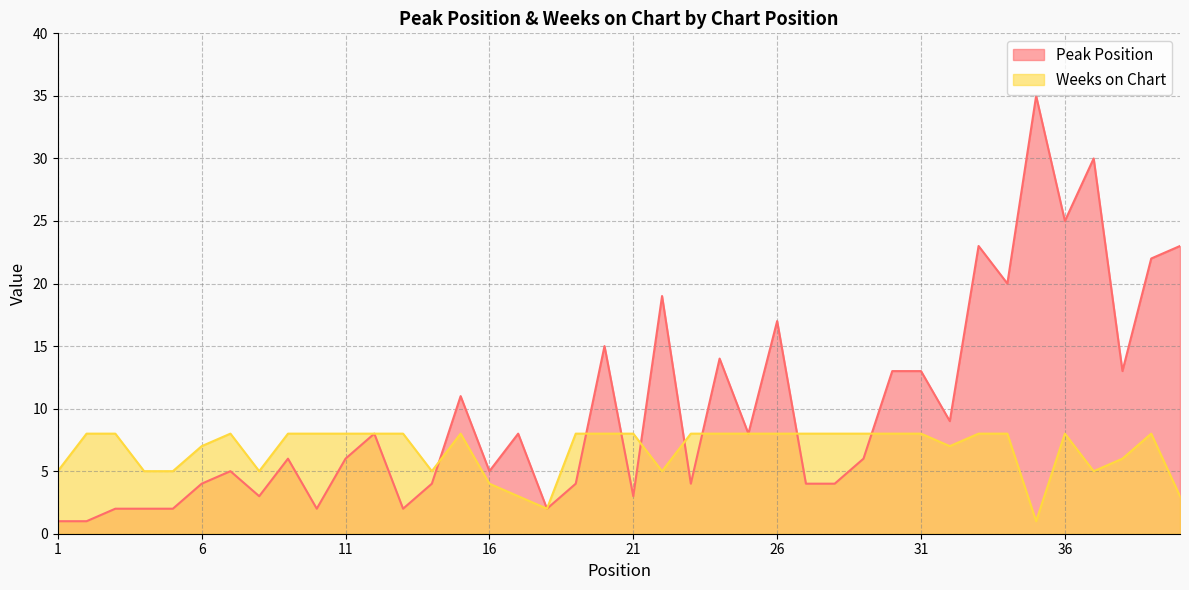

Between 11 and 22, which series saw the biggest shift?

Peak Position